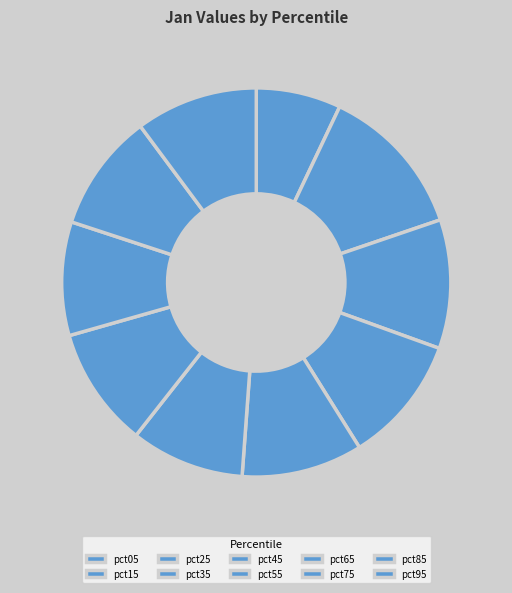

Count the number of slices in the pie.

10